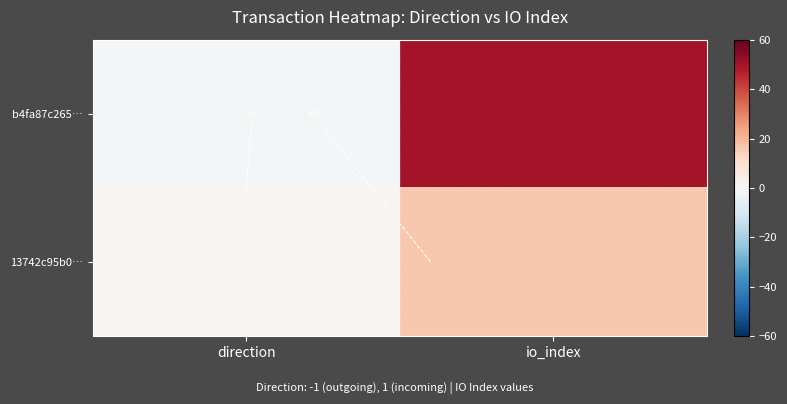

At how many categories does at least one series exceed 42?

1